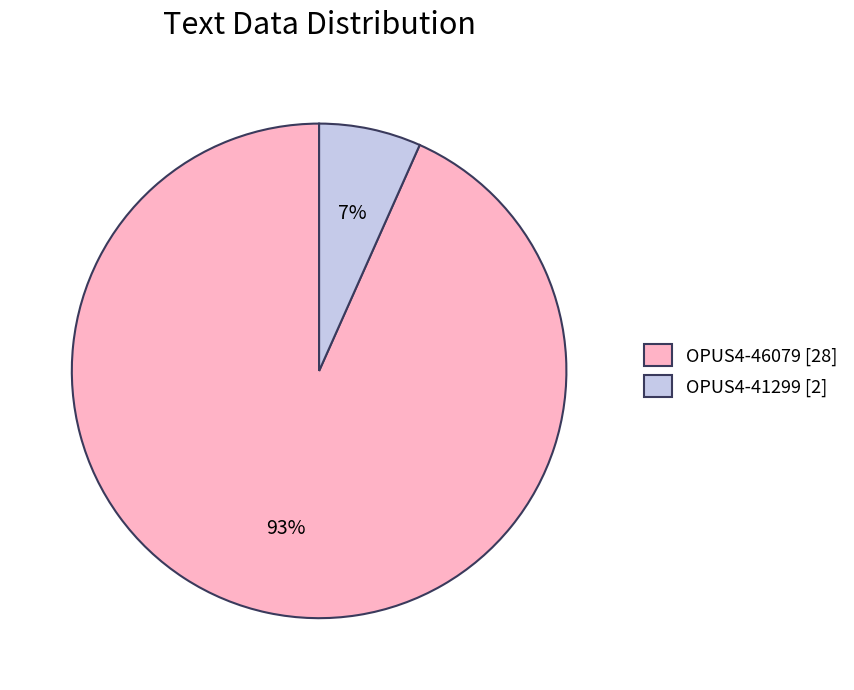

To the nearest percent, what percentage of the pie is OPUS4-41299?

7%